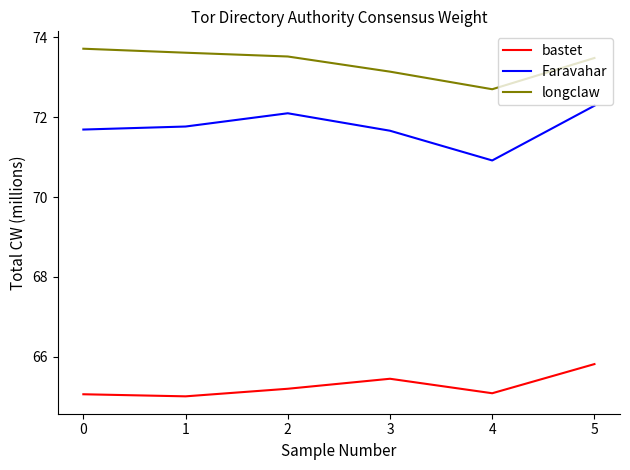

What is the difference between the maximum and minimum values in the longclaw series?

1.0